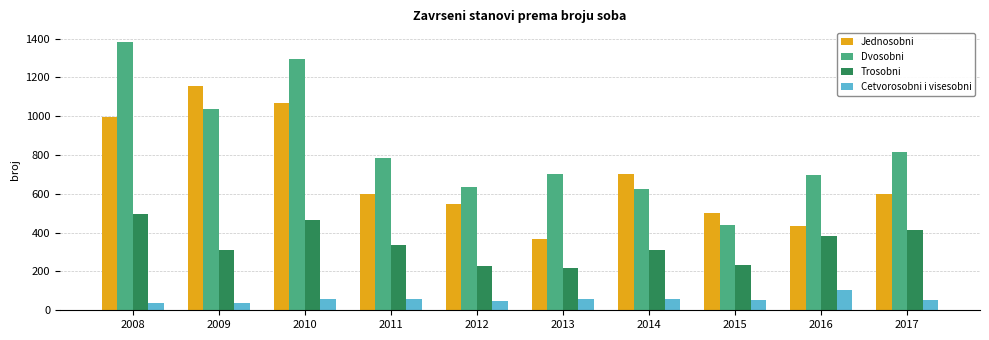

What are all the series names shown in the legend?

Jednosobni, Dvosobni, Trosobni, Cetvorosobni i visesobni